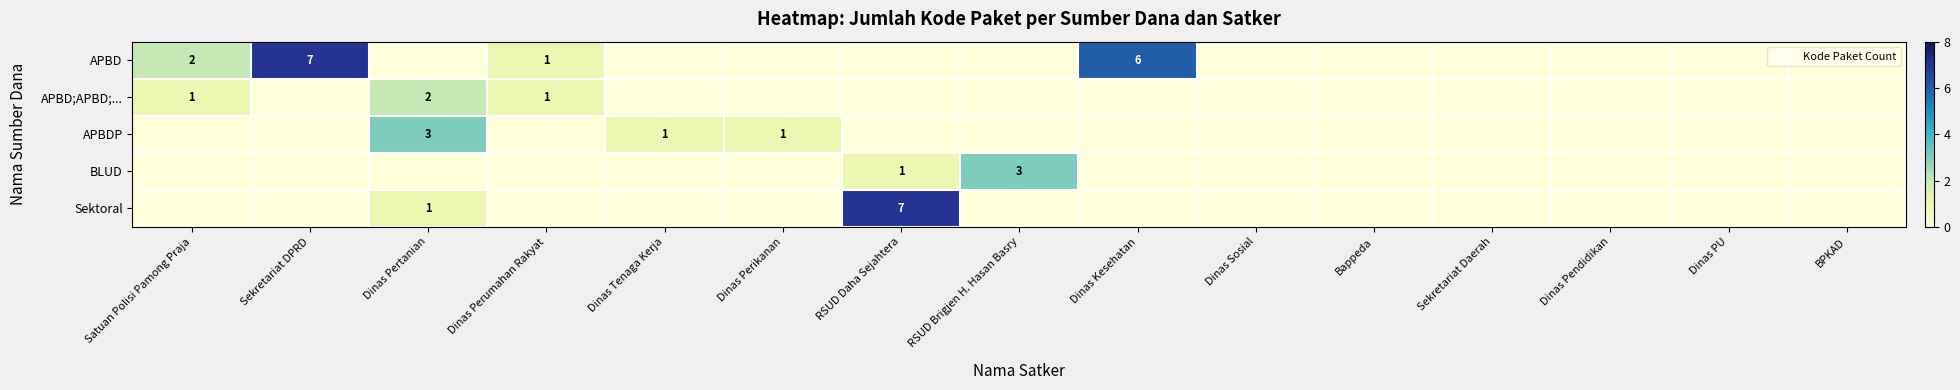

At which label does Sektoral reach its peak?

RSUD Daha Sejahtera